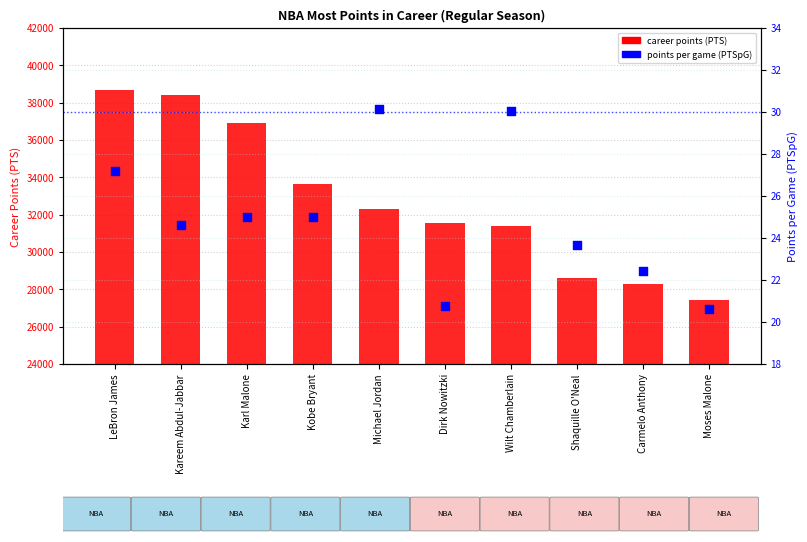

Which series has the largest Y range (max minus min)?

career points